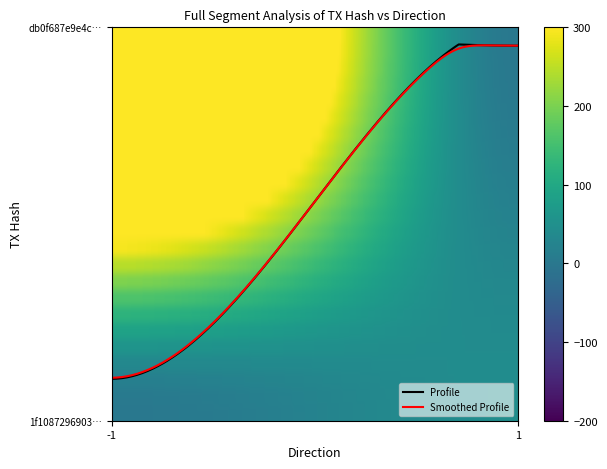

Is this an area chart (filled region under the line)?

No